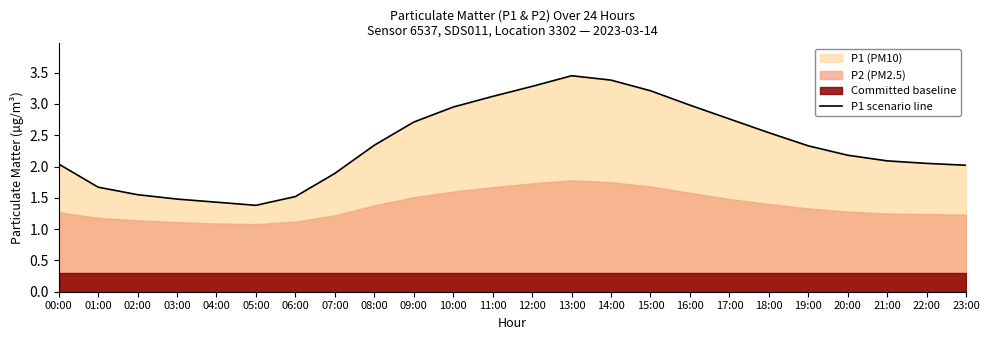

What is the value of the 8th point from the left?

1.9